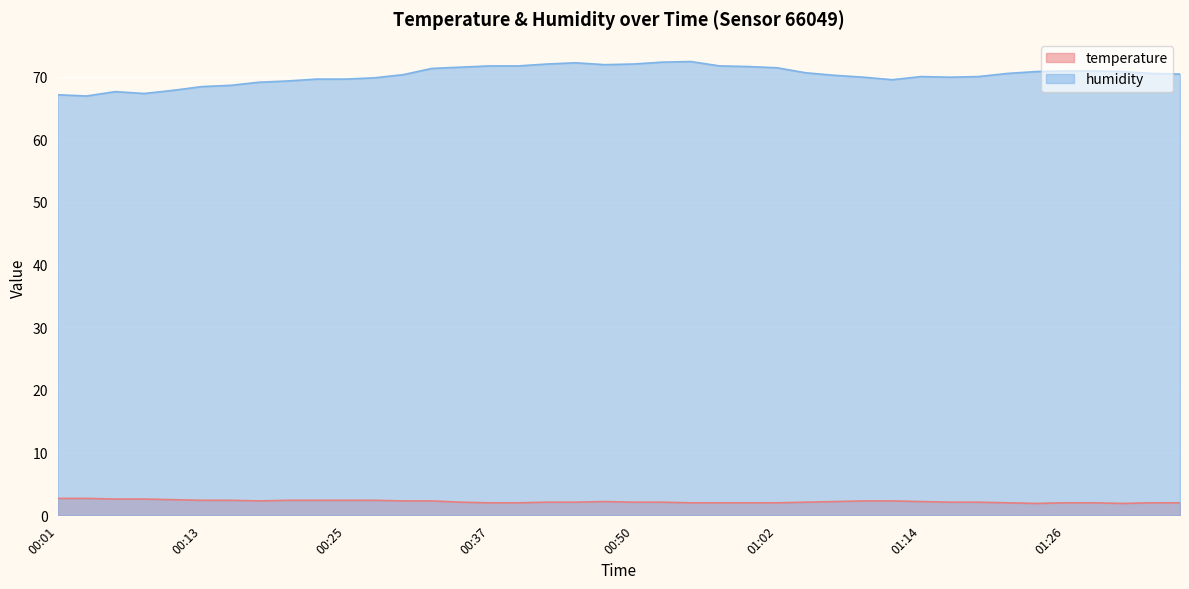

What is the lowest value of the humidity series?

66.9